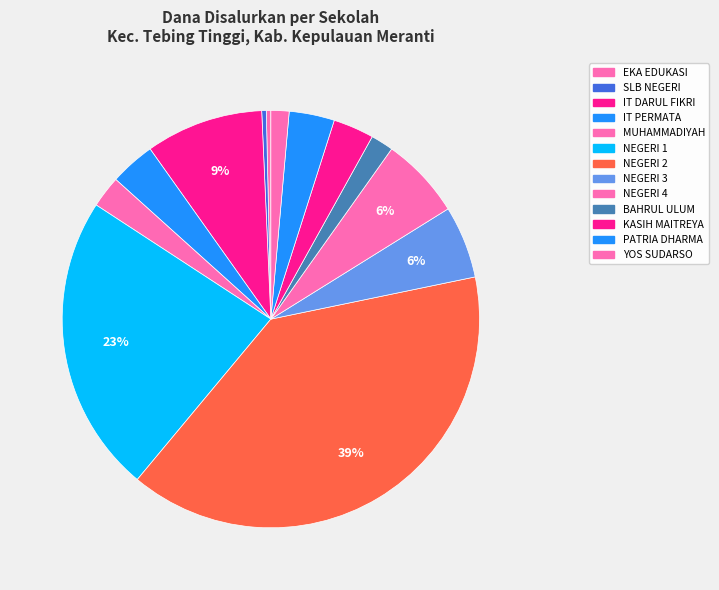

How many segments does this pie chart have?

13